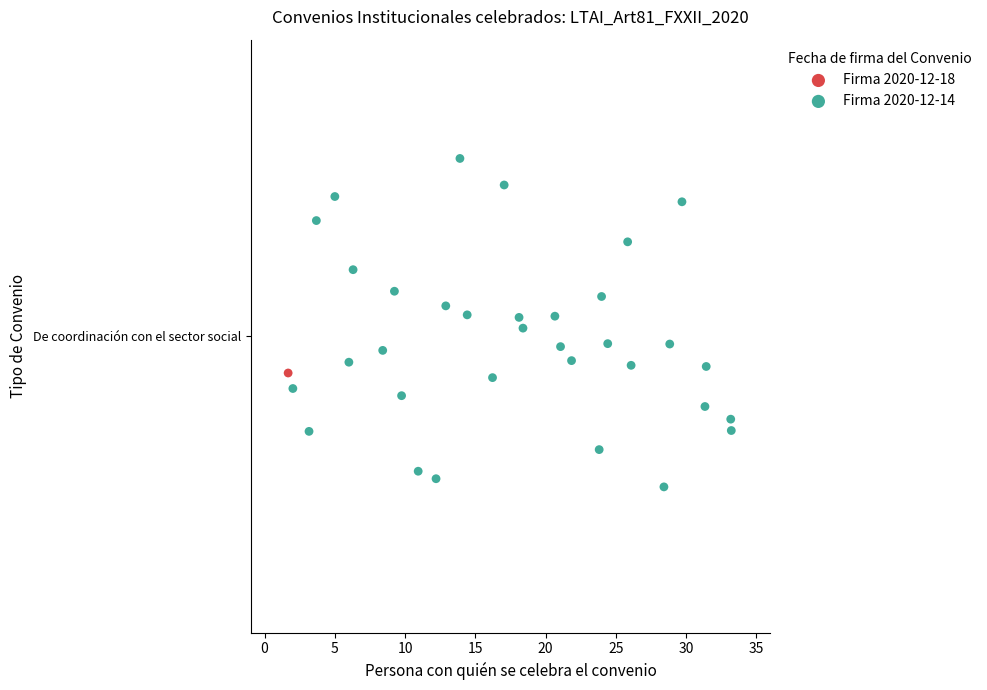

What are all the series names shown in the legend?

Firma 2020-12-18, Firma 2020-12-14